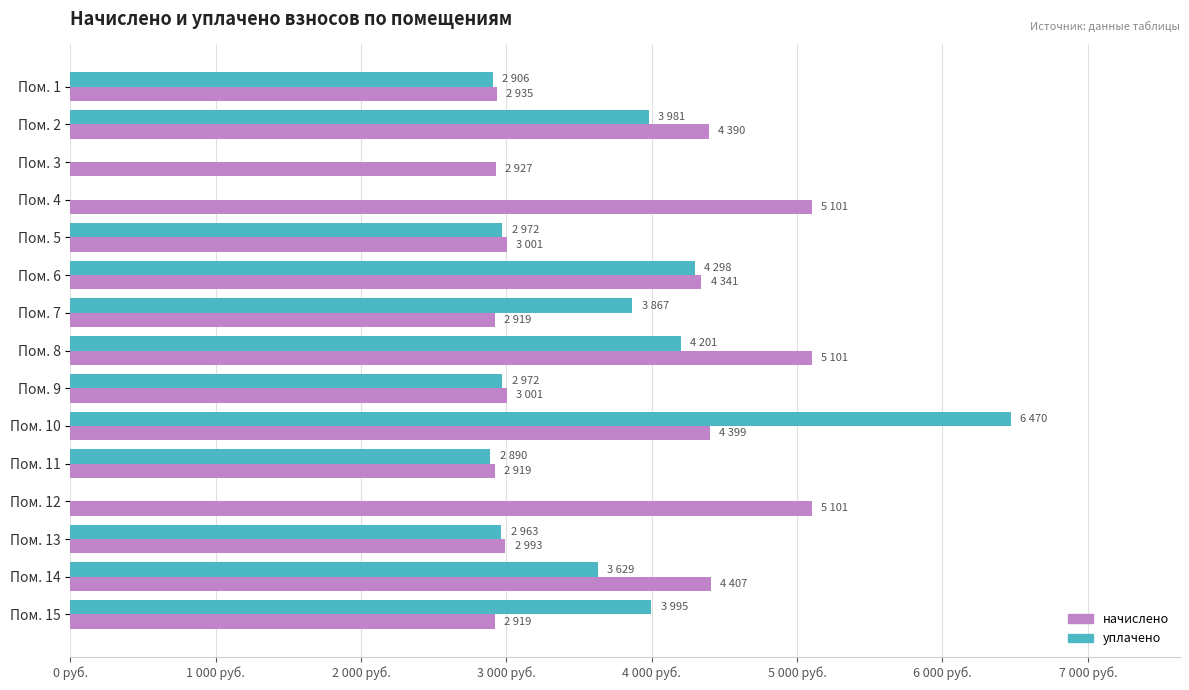

What are all the series names shown in the legend?

начислено, уплачено